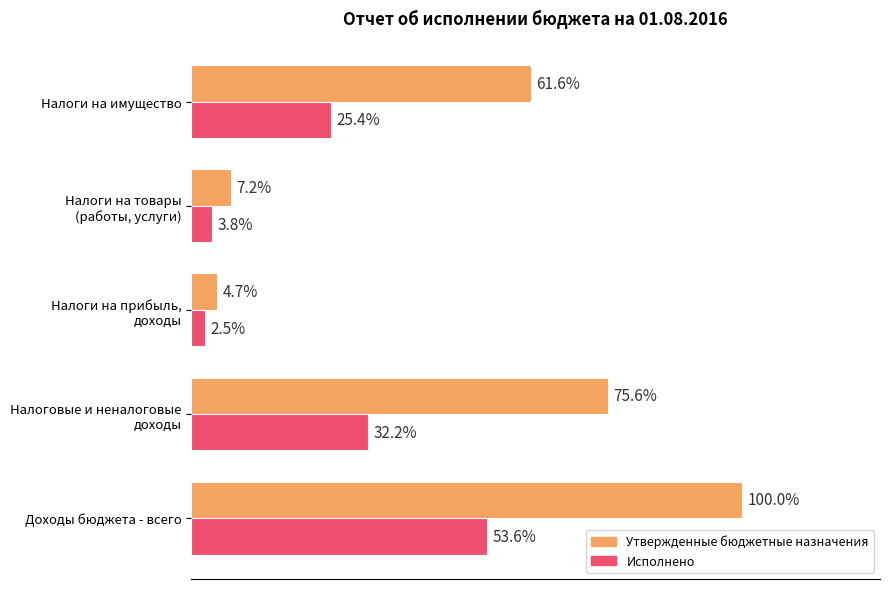

What are all the series names shown in the legend?

Утвержденные бюджетные назначения, Исполнено